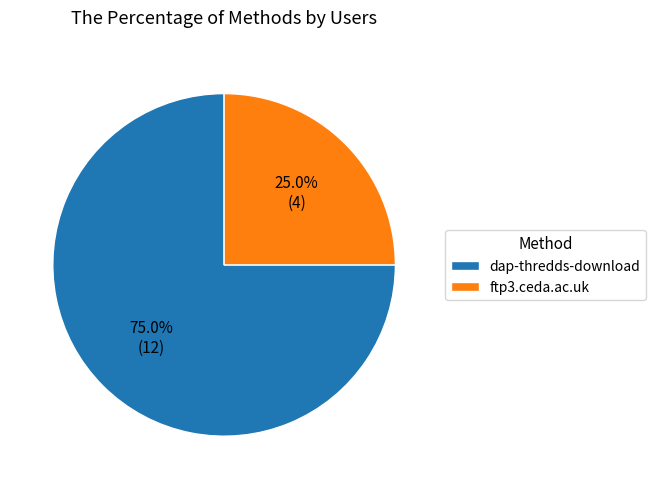

Between ftp3.ceda.ac.uk and dap-thredds-download, which is larger?

dap-thredds-download